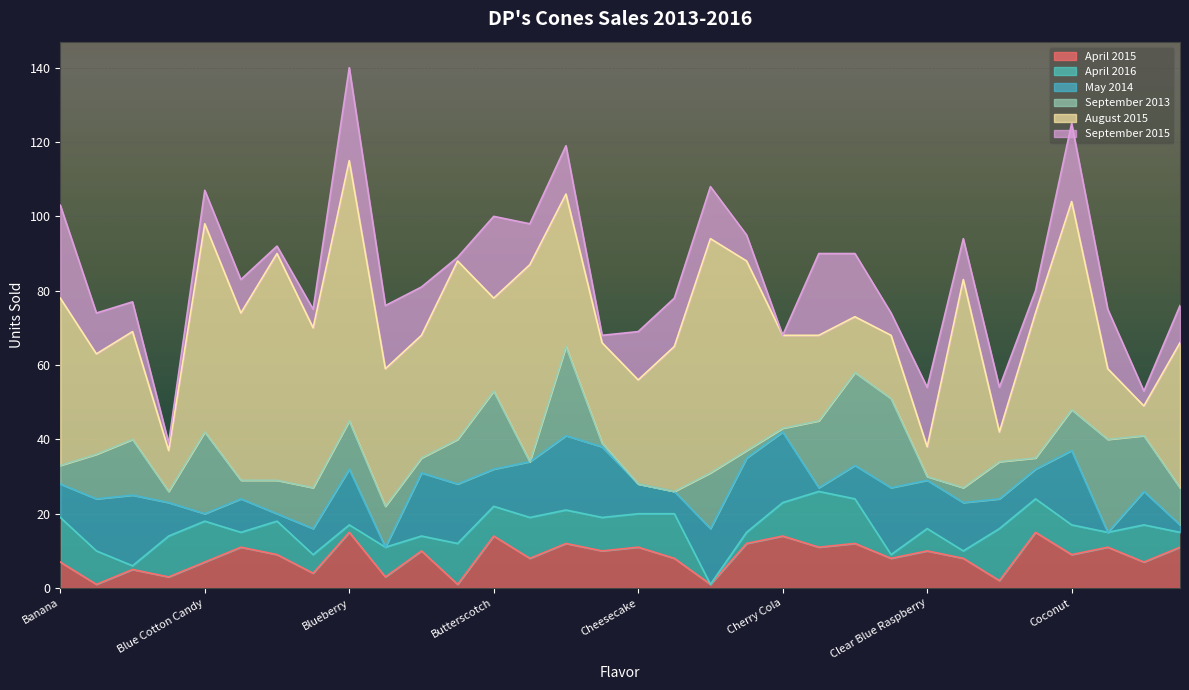

Is it true that April 2015 equals 7 at Blue Cotton Candy?

True